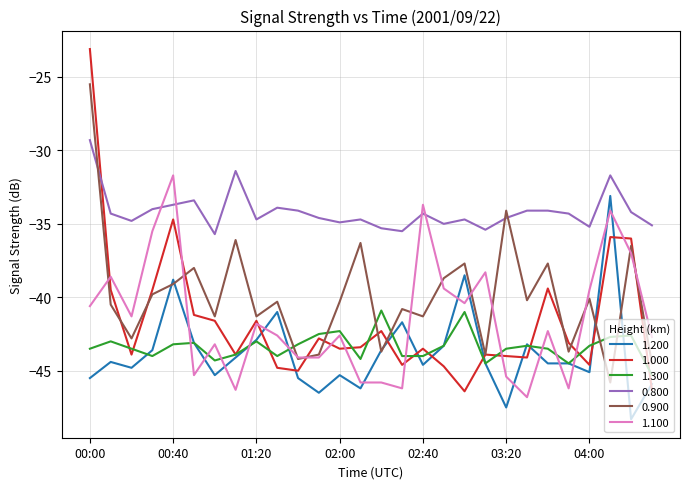

Which series has the widest spread of values?

1.000